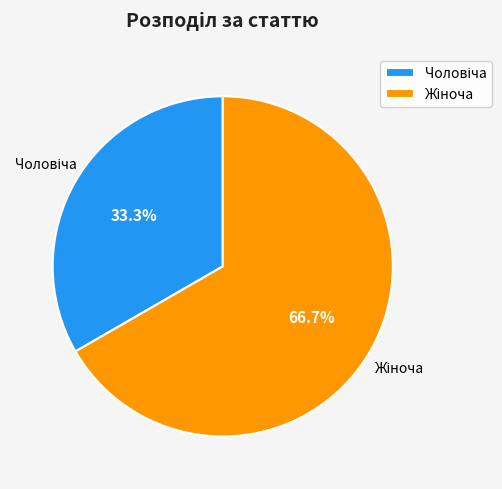

Is there a majority slice in this chart?

Yes